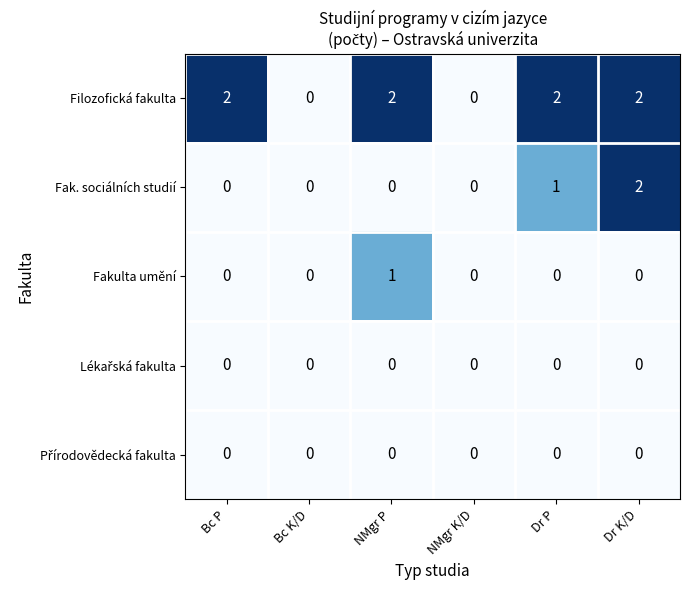

Which series changed the most between NMgr K/D and Dr P?

Filozofická fakulta